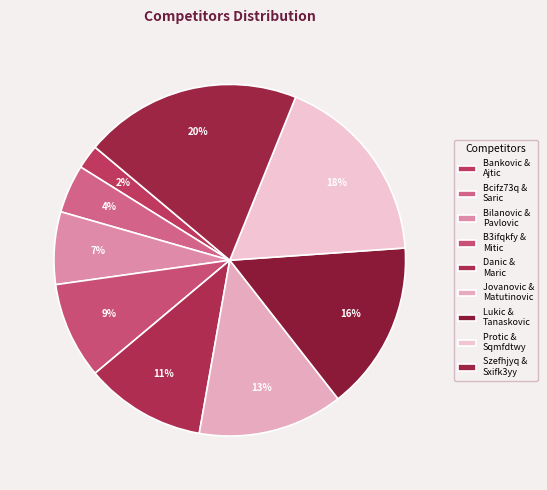

Does any single category account for the majority?

No